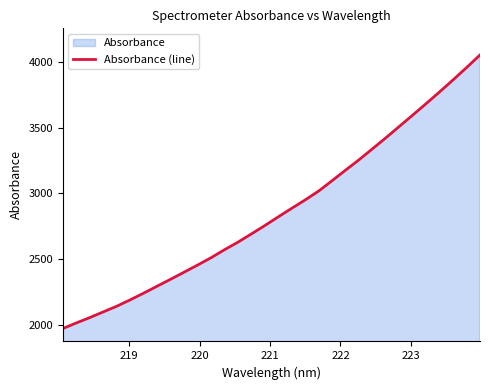

What is the difference between the maximum and second lowest values?

2038.3